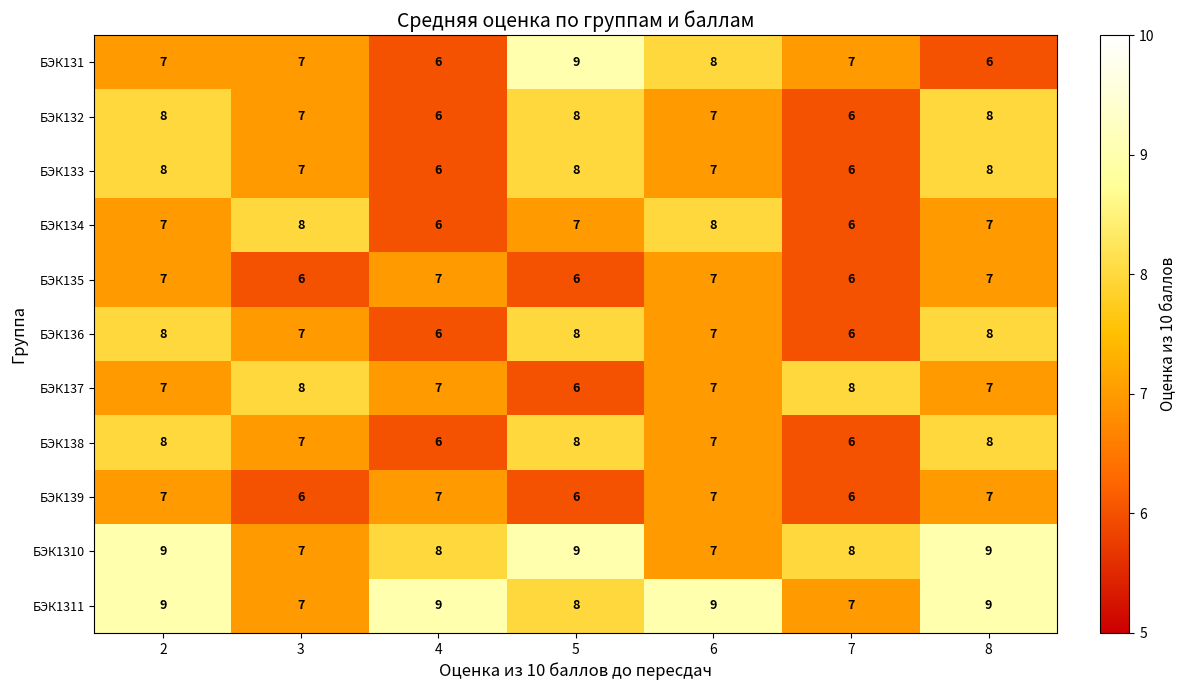

The БЭК138 series shows 5 at 3. True or false?

False